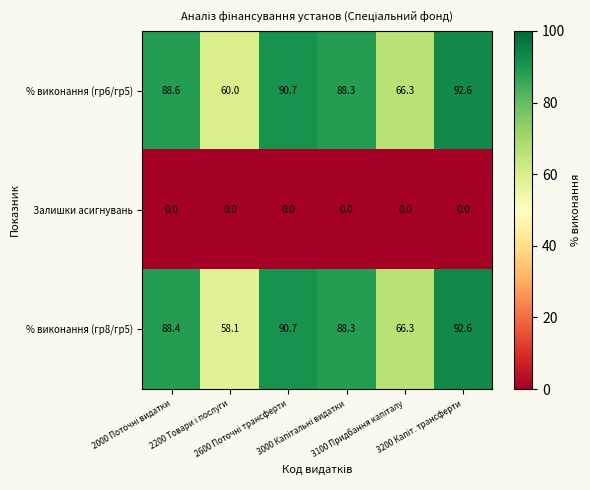

Which series has the widest spread of values?

% виконання (гр8/гр5)